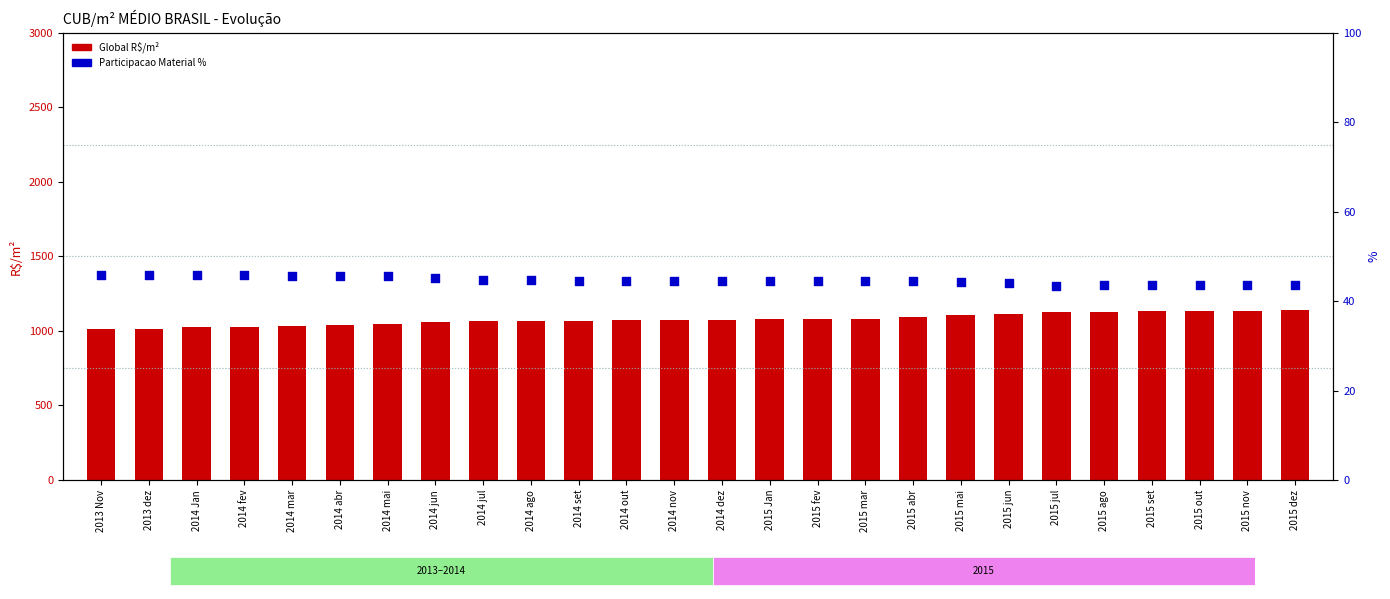

At which category is the sum across all series the highest?

2015 dez